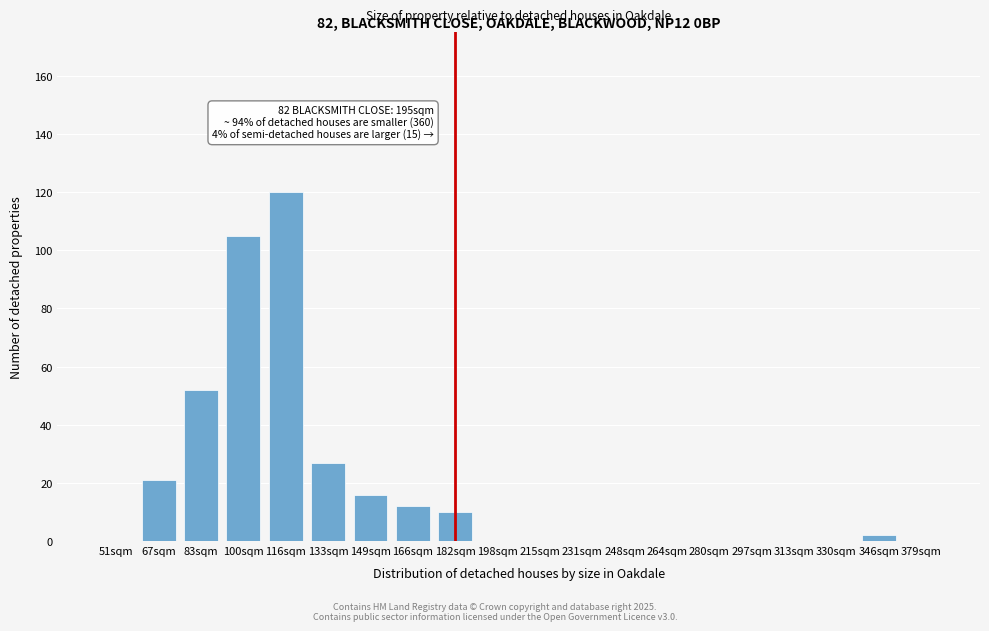

Reading left to right, extract all data points from this chart.

51sqm=0	67sqm=21	83sqm=52	100sqm=105	116sqm=120	133sqm=27	149sqm=16	166sqm=12	182sqm=10	198sqm=0	215sqm=0	231sqm=0	248sqm=0	264sqm=0	280sqm=0	297sqm=0	313sqm=0	330sqm=0	346sqm=2	379sqm=0